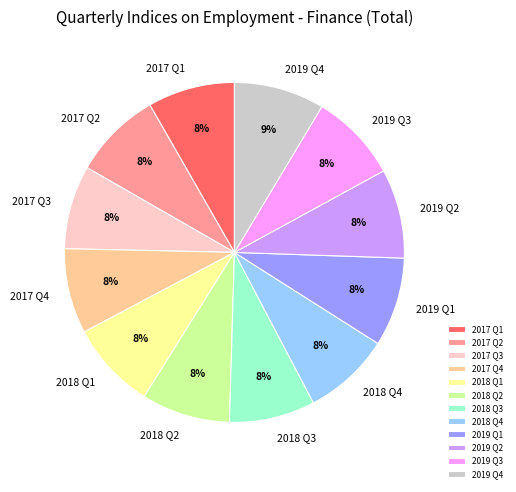

Is there any slice that represents more than half of the pie?

No